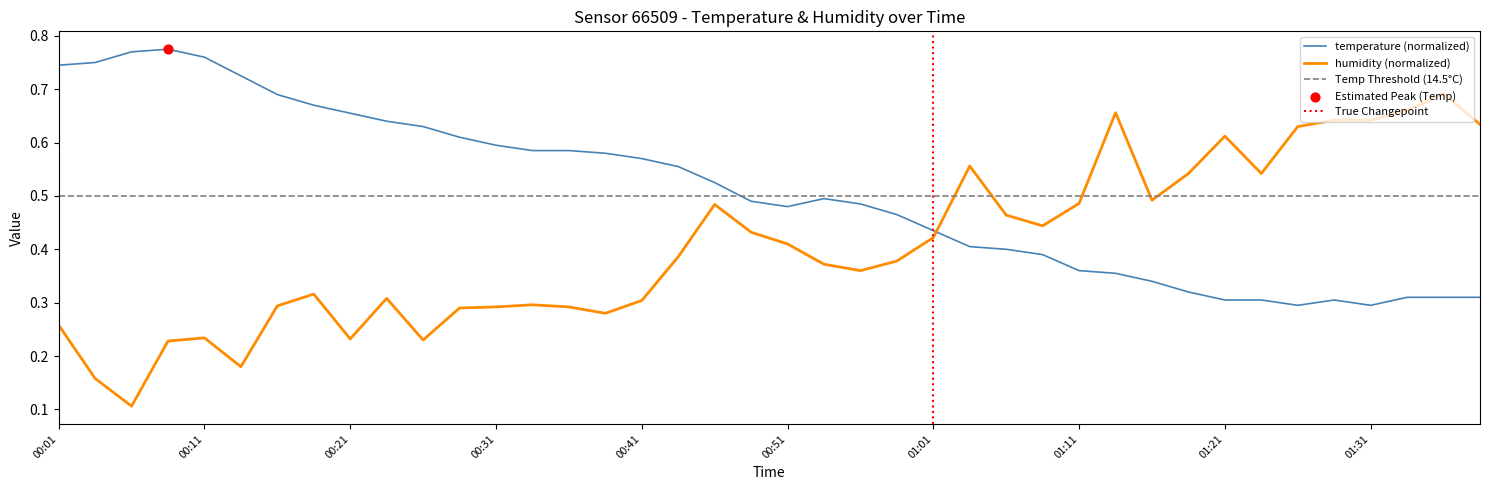

Which series has the largest total across all categories?

temperature